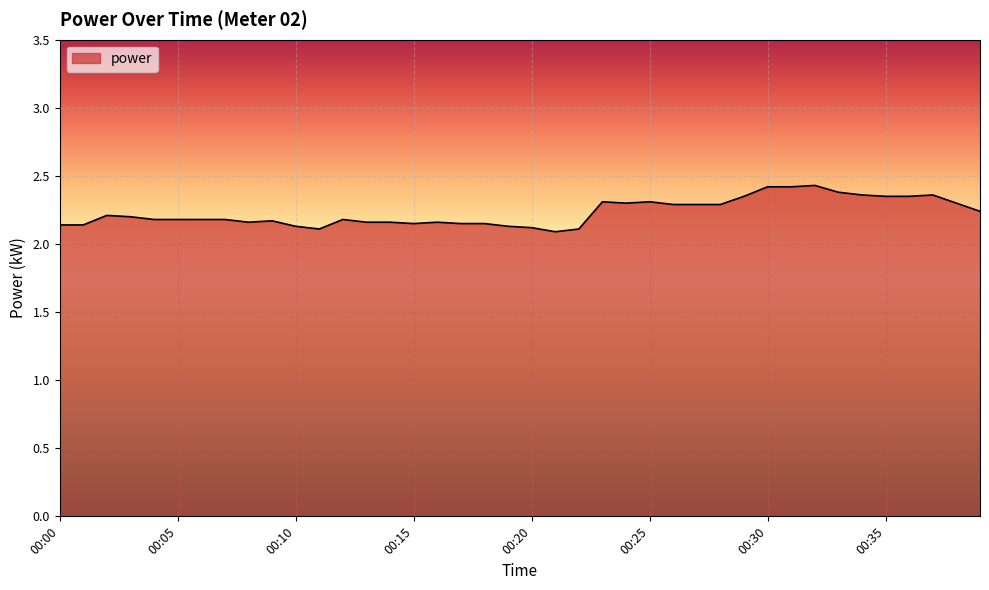

True or false: there are more than 1 points higher than both neighbors.

True